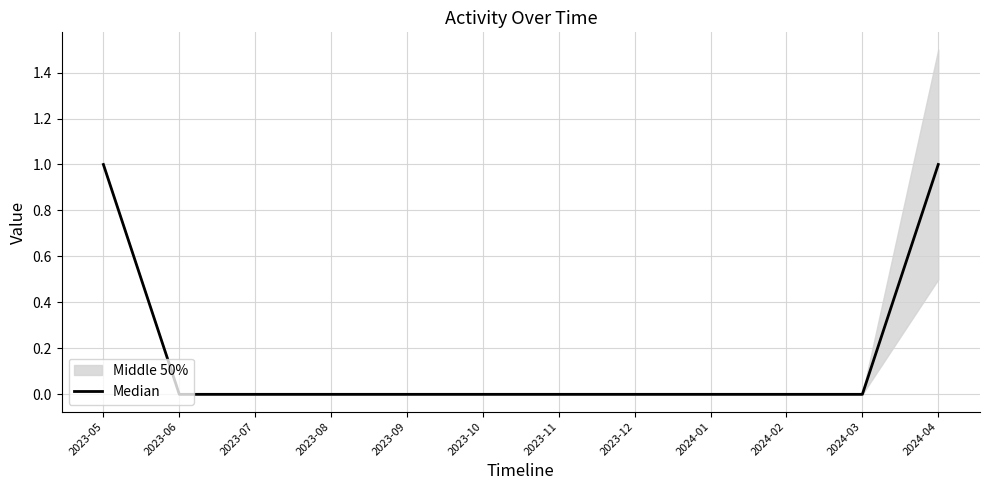

What is the label of the 2nd point from the right?

2024-03